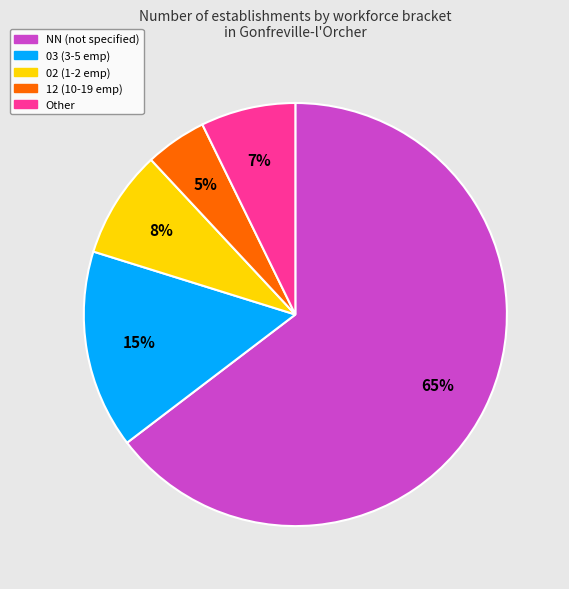

Count the number of slices in the pie.

5